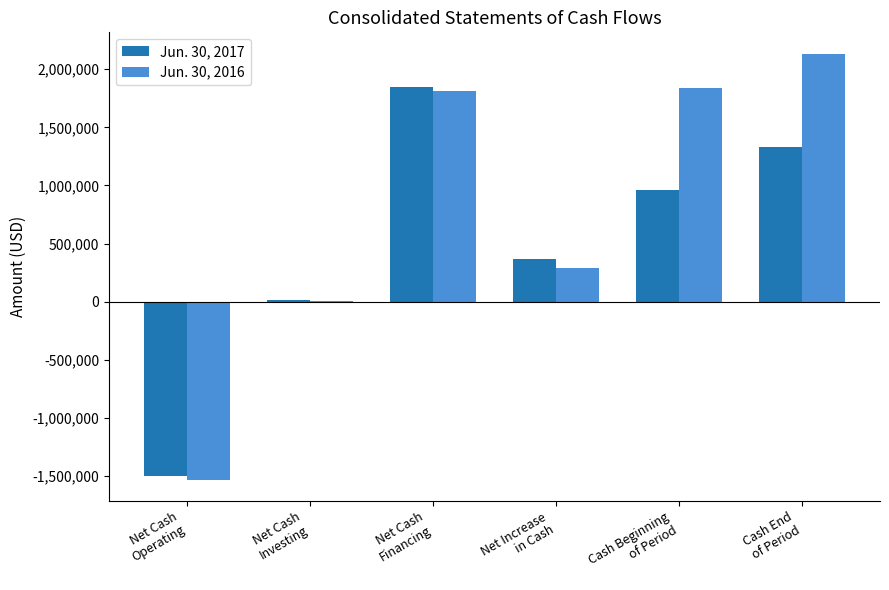

What is the sum of all Jun. 30, 2017 values?

3031564